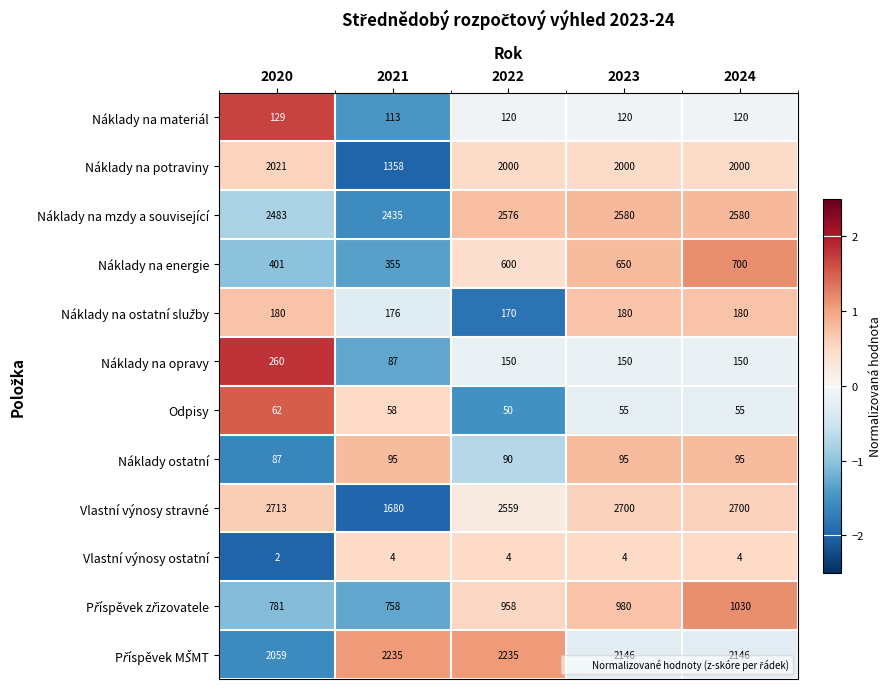

How many data points does each series have?

5